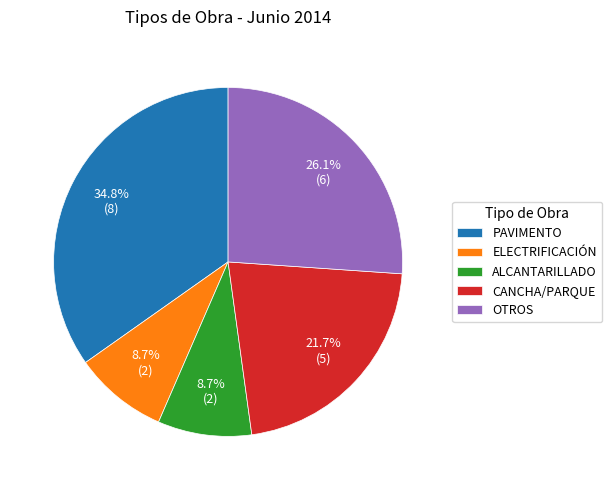

Does ELECTRIFICACIÓN account for over 50% of the chart?

No